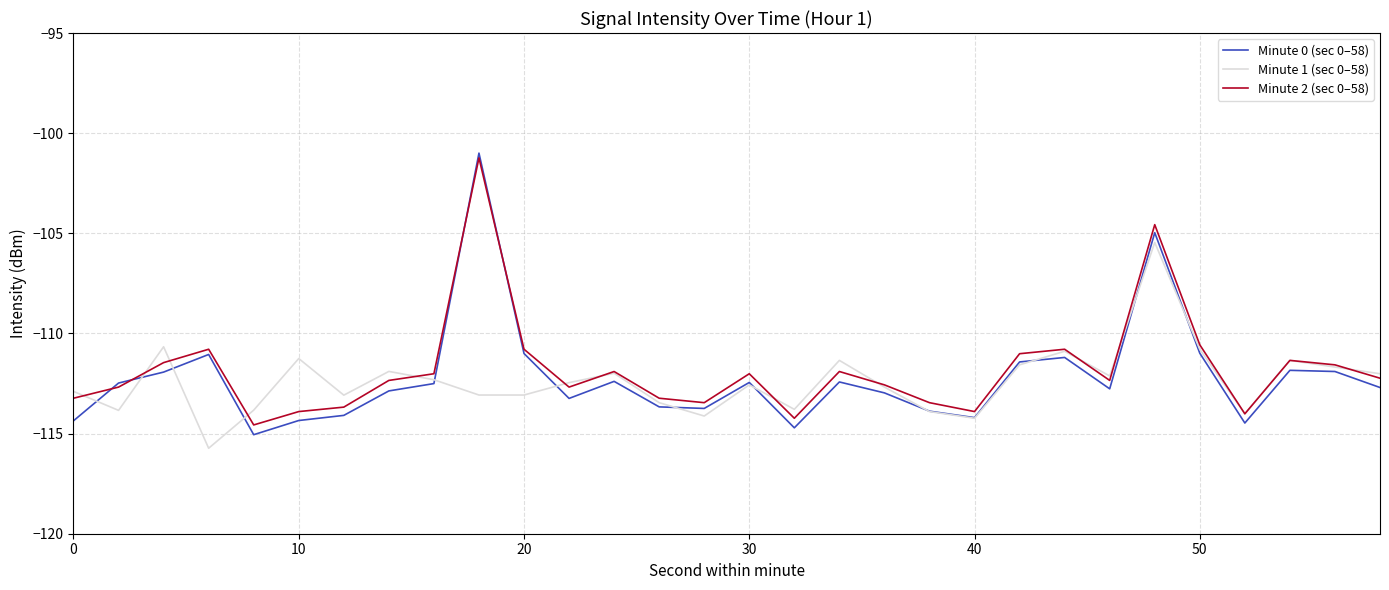

What is the minimum value for Minute 2 (sec 0–58)?

-114.6